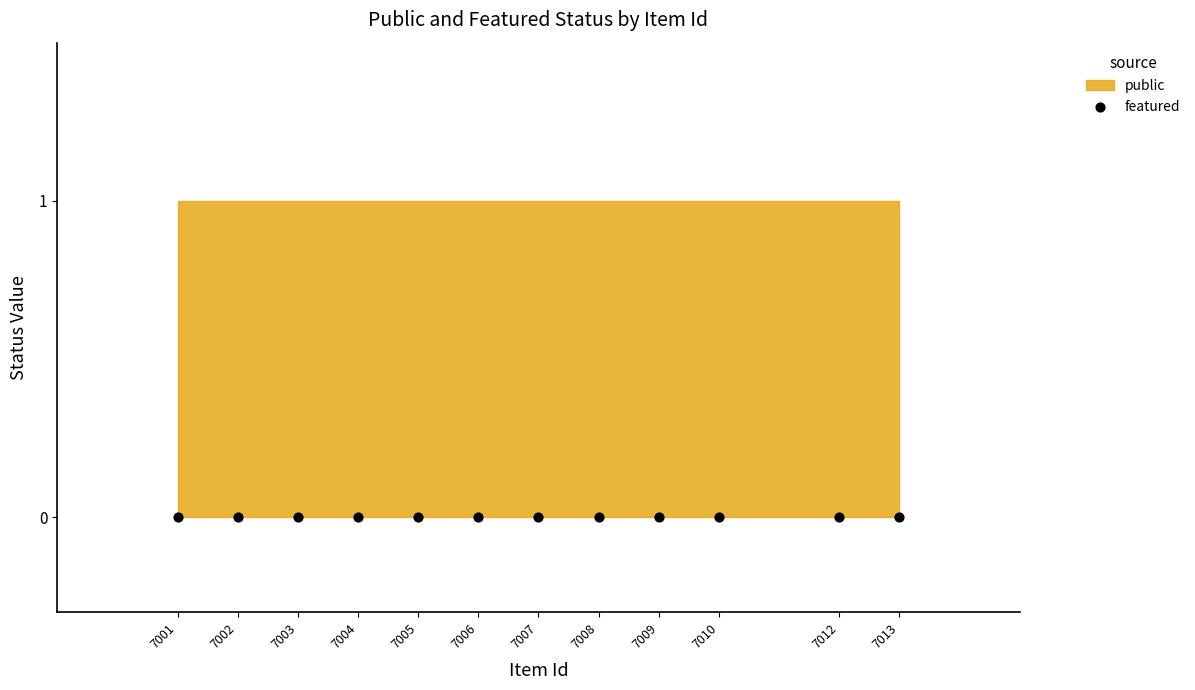

Which series has the largest Y range (max minus min)?

public